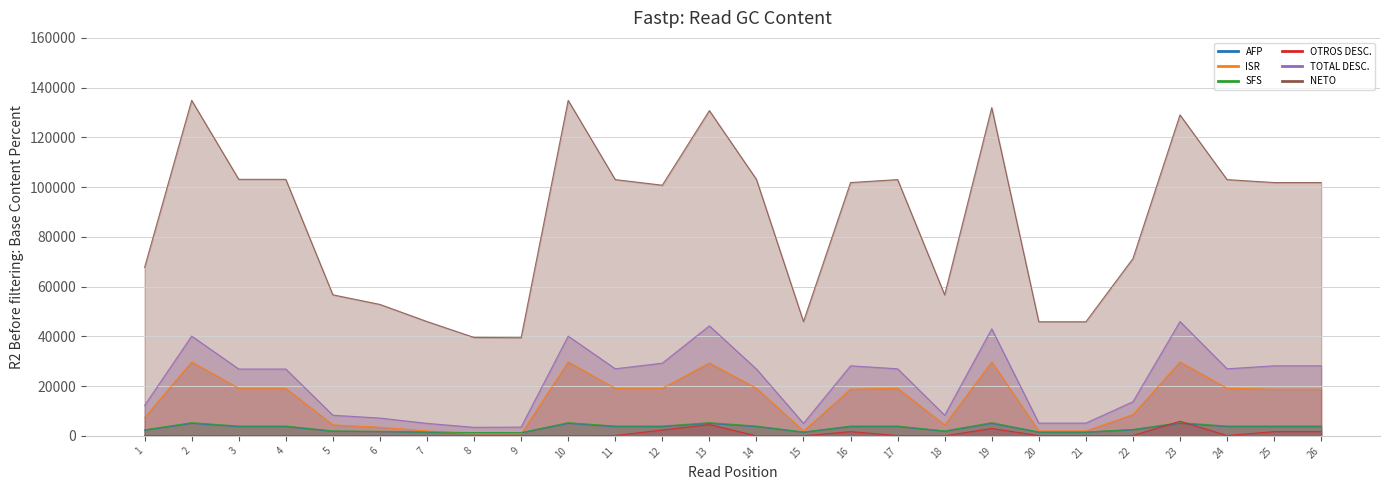

What is the total value across all series at 25?

158160.6